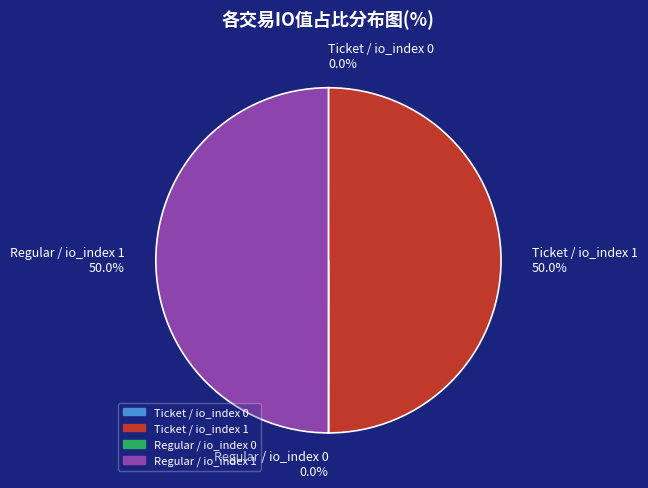

Do Regular / io_index 1 and Ticket / io_index 1 together represent more than half of the pie?

Yes